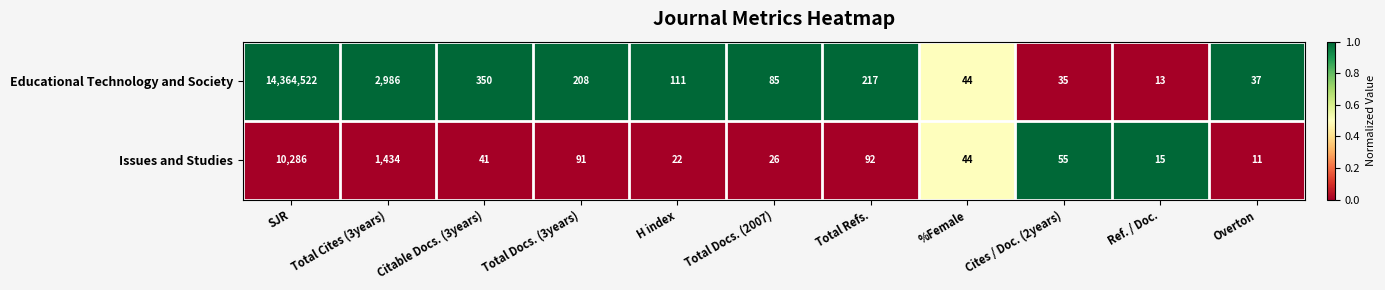

Which series has the largest total across all categories?

Educational Technology and Society